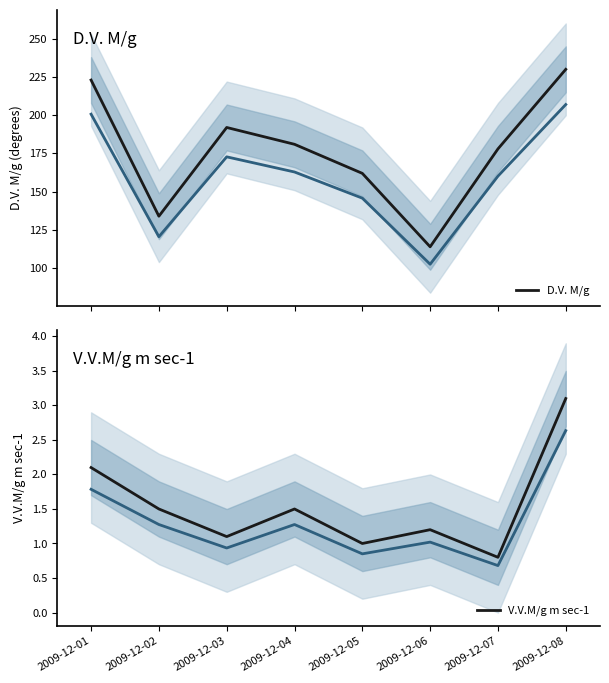

What is the minimum value shown in the chart?

0.8